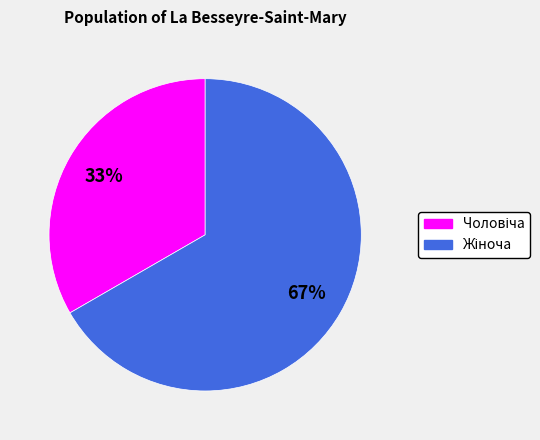

Is there a majority slice in this chart?

Yes